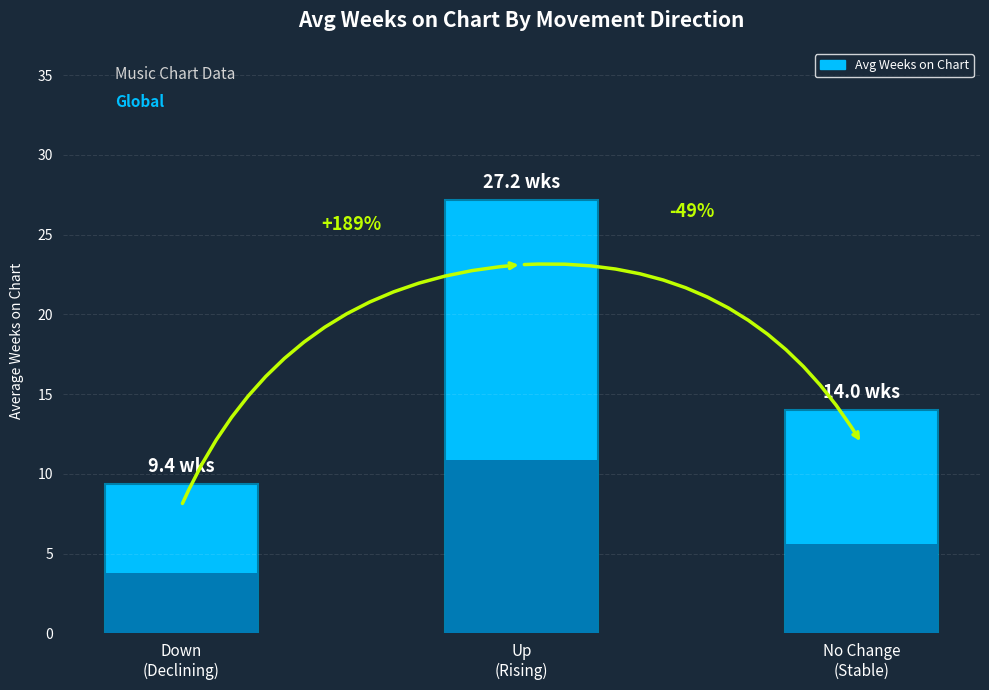

What is the difference between the maximum and minimum values?

17.8